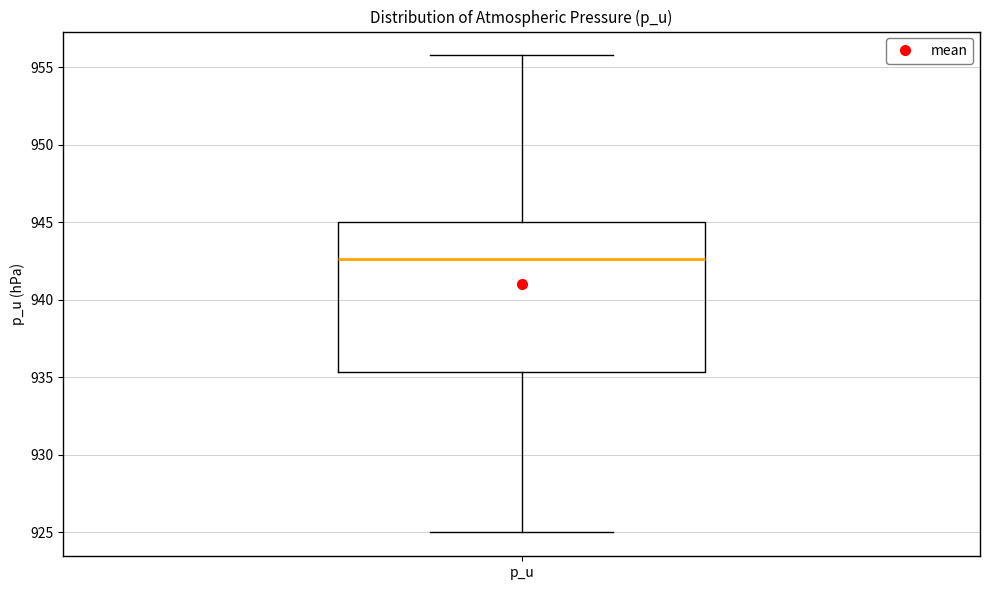

Where does the lower whisker of the box for p_u end on the y-axis? The values are not printed on the chart, so give them approximately, as read against the axis.

925.0